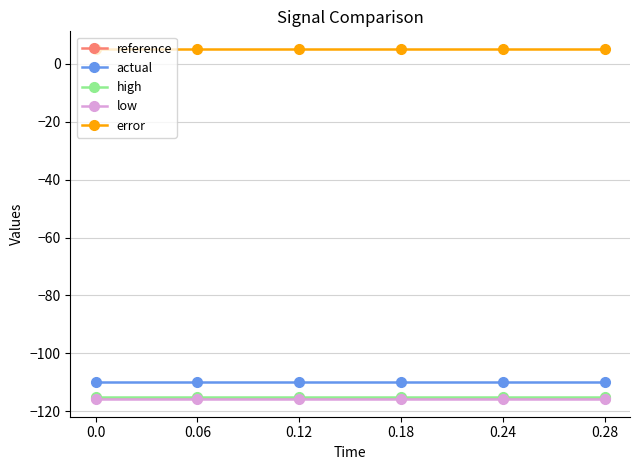

What is the value of the high point at the 2nd from the left?

-115.1